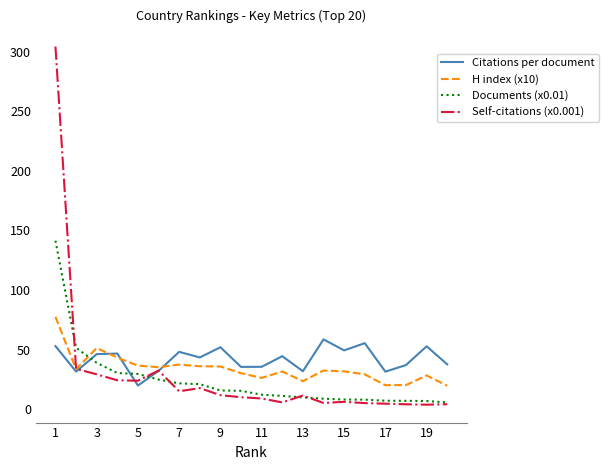

Which series has the largest range (max minus min)?

Self-citations (x0.001)